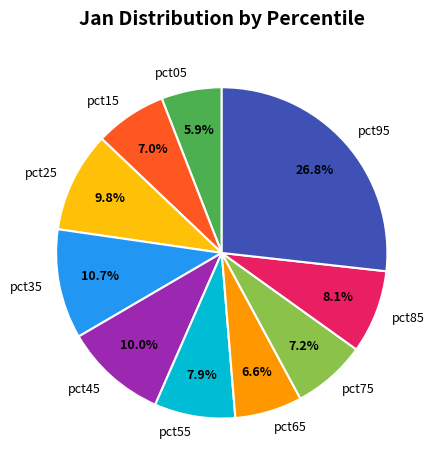

Which slice is the smallest?

pct05